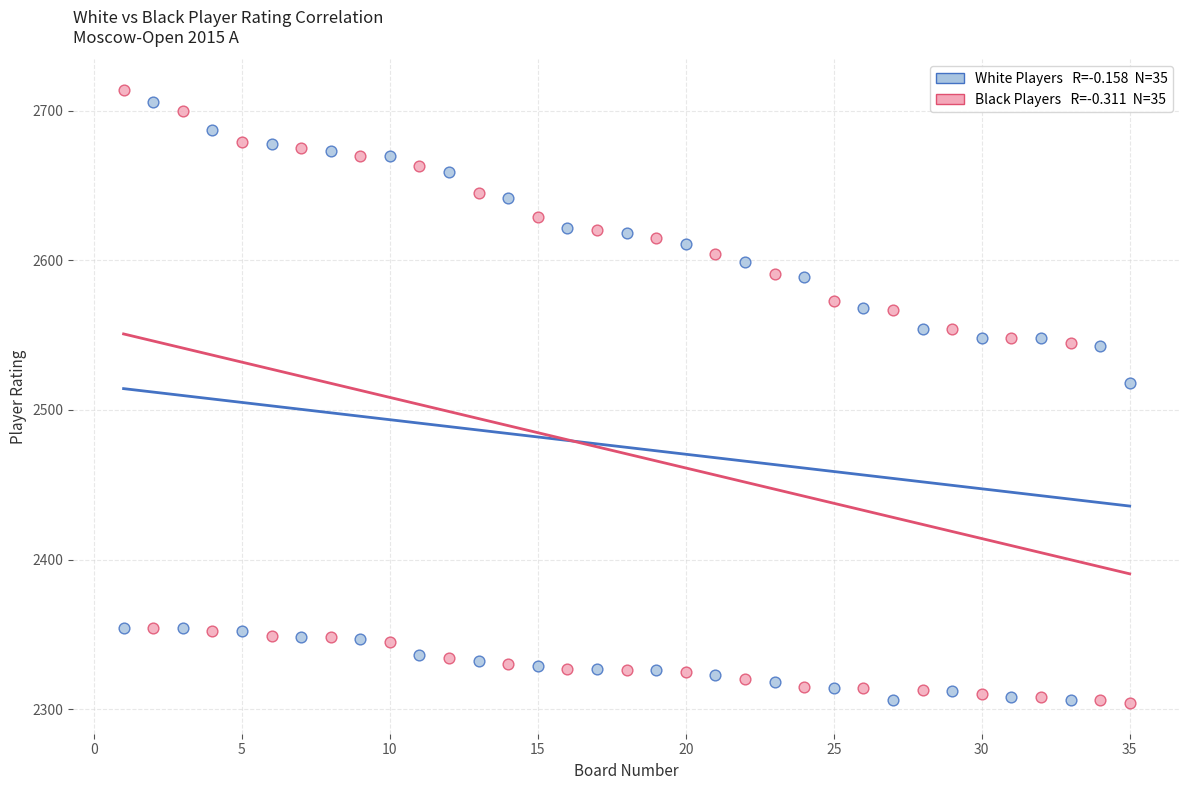

Across all data points, what is the range of X values (max minus min)?

34